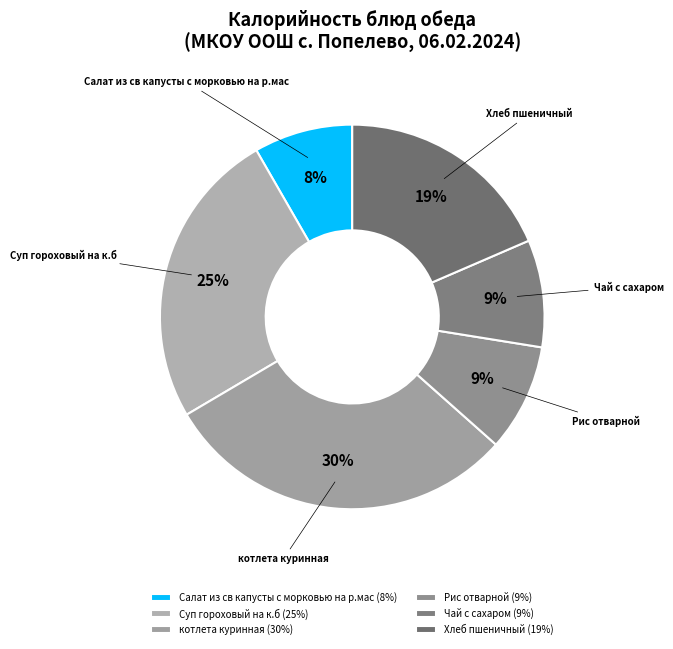

What percentage is the Салат из св капусты с морковью на р.мас slice, to the nearest percent?

8%